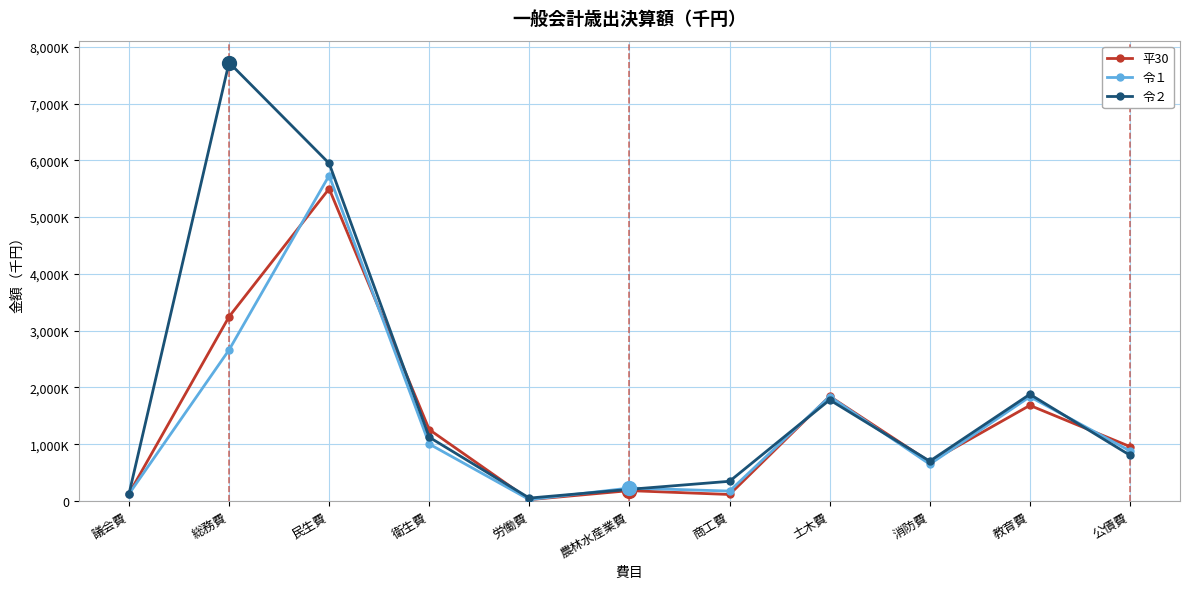

At how many categories does at least one series exceed 485183?

7